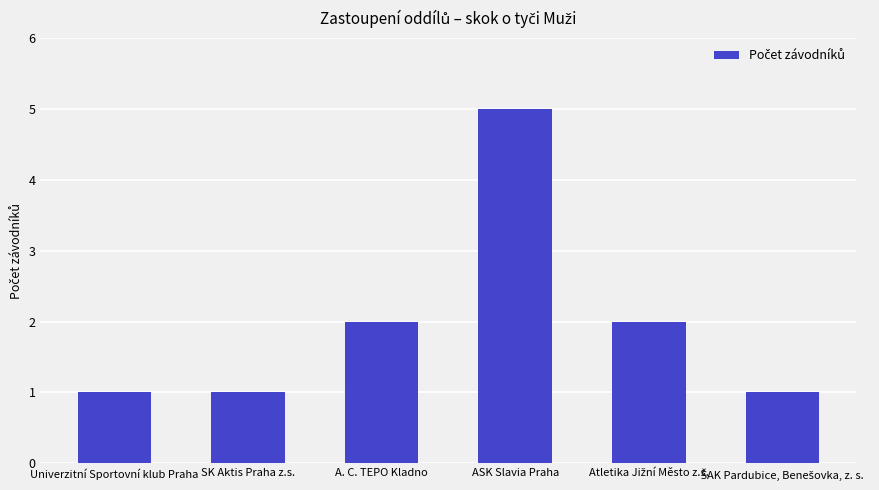

What is the difference between the maximum and minimum values?

4